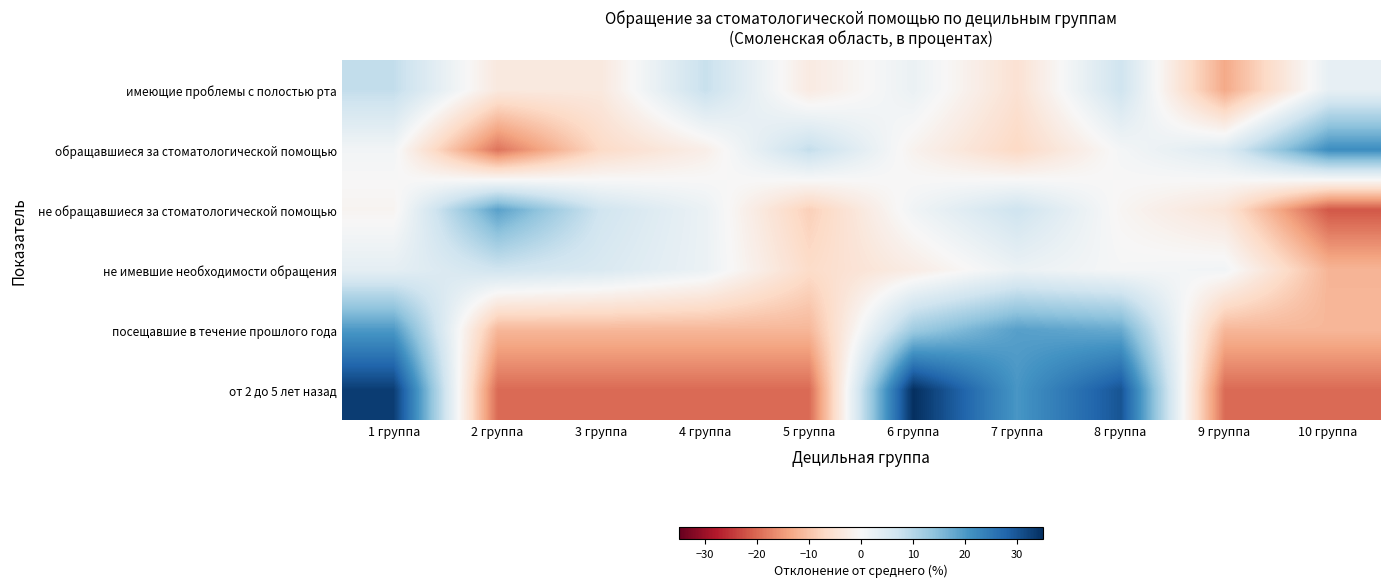

What is the spread (max minus min) of values at 8 группа?

30.8